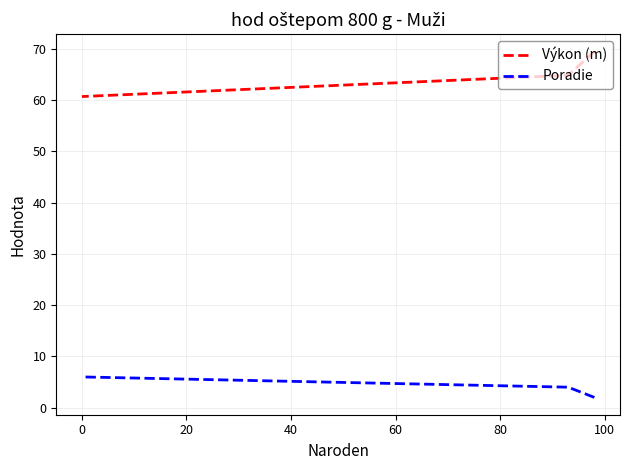

At how many categories does at least one series exceed 47?

3